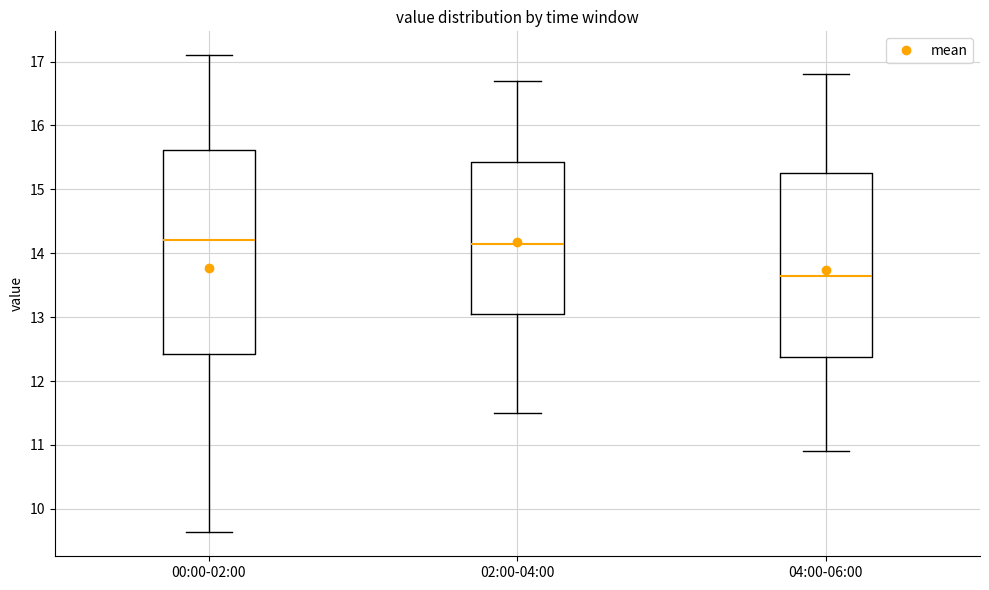

Where does the upper whisker of the box for 02:00-04:00 end on the y-axis? The values are not printed on the chart, so give them approximately, as read against the axis.

16.7